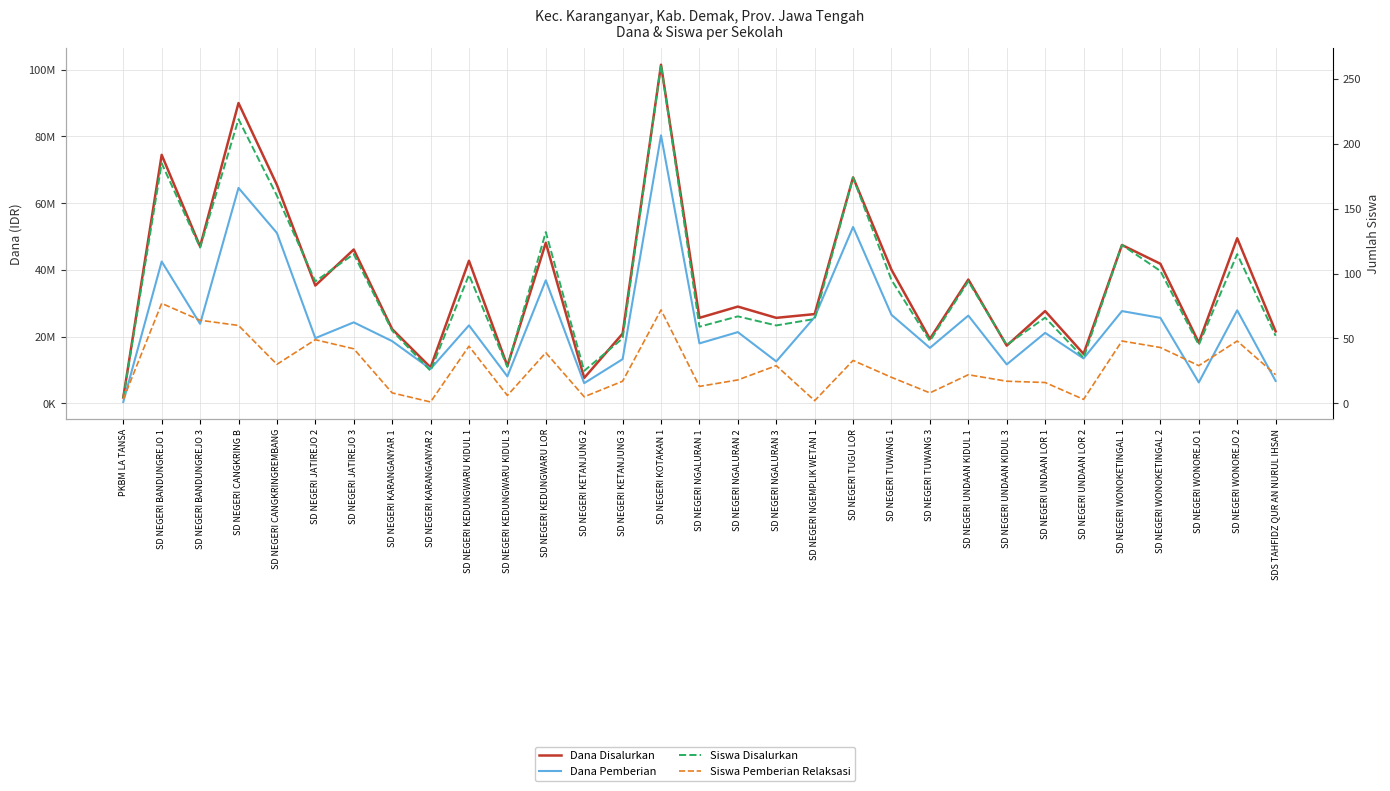

What is the difference between the second highest and minimum values in the Dana Pemberian series?

64125000